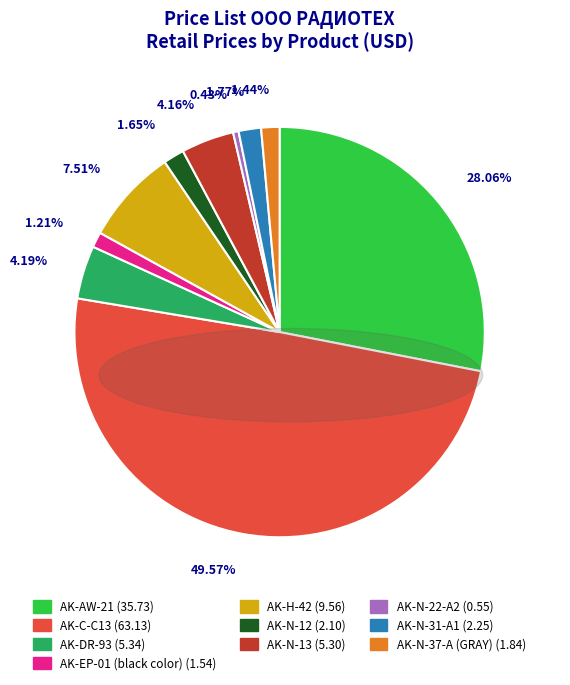

Between AK-AW-21 and AK-N-22-A2, which is larger?

AK-AW-21